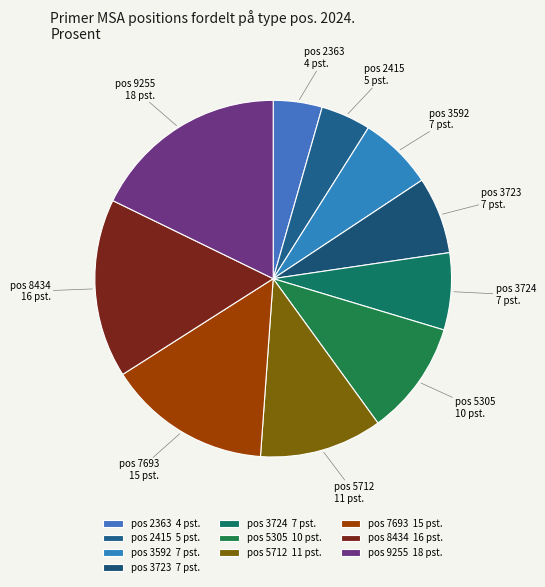

What is the largest slice in the pie chart?

pos 9255 18 pst.